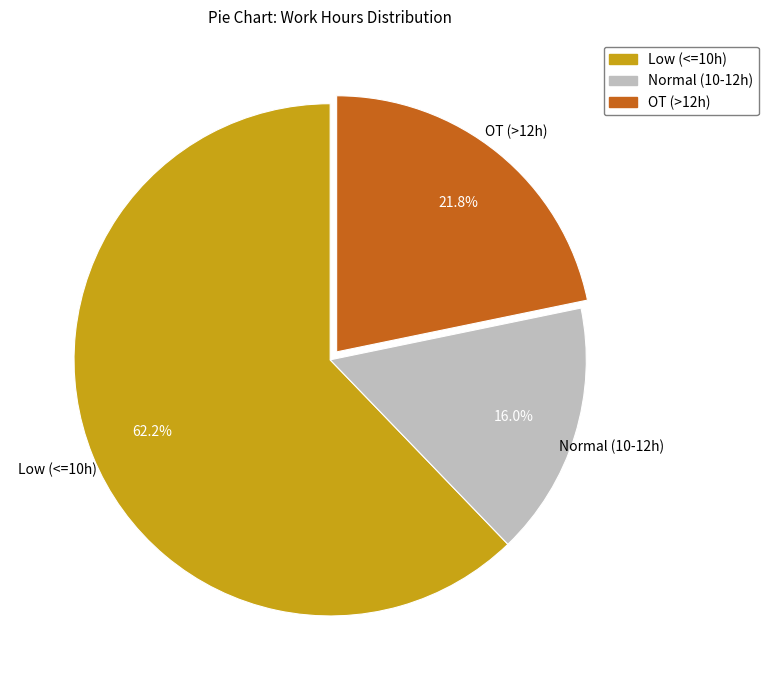

Is there any slice that represents more than half of the pie?

Yes